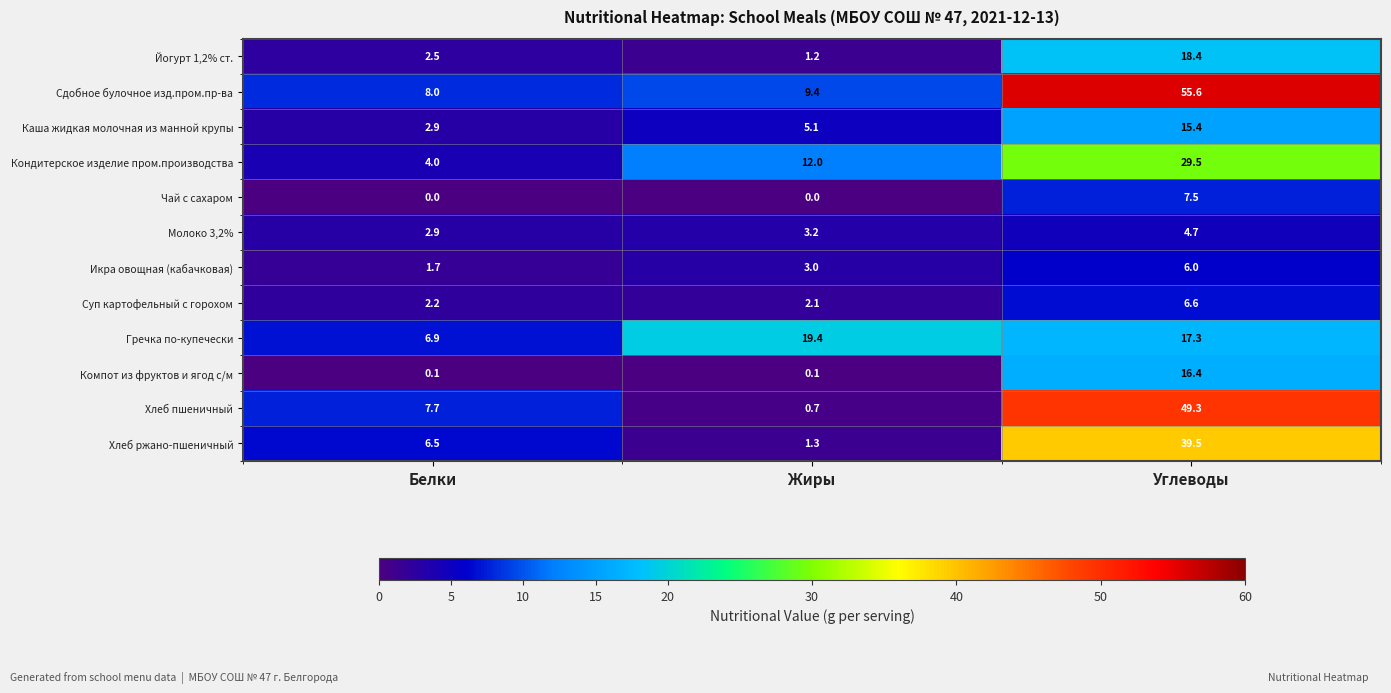

What is the difference between the highest and lowest values at Жиры?

19.4